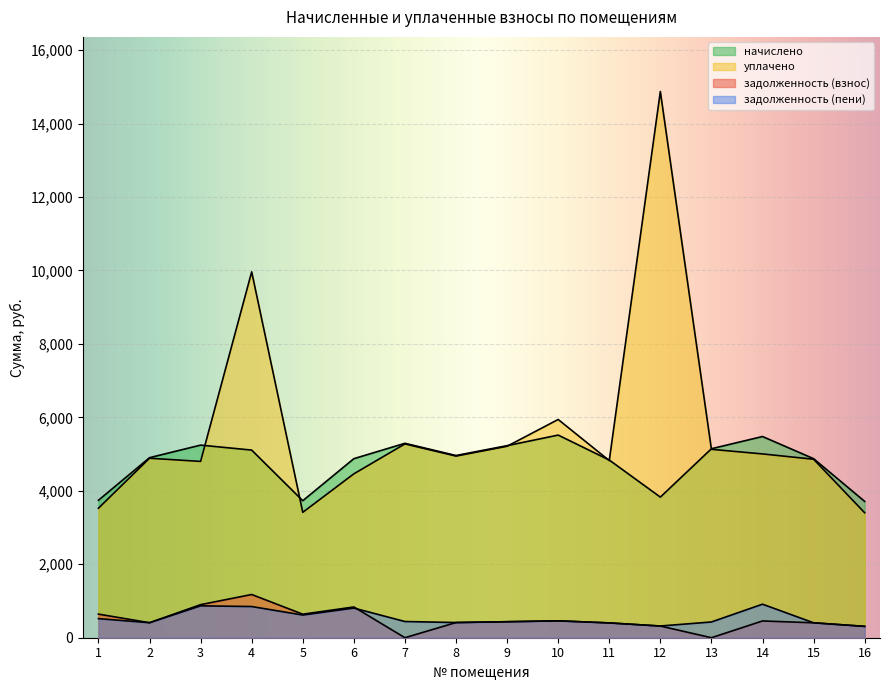

What is the difference between the maximum and minimum values in the уплачено series?

11471.2